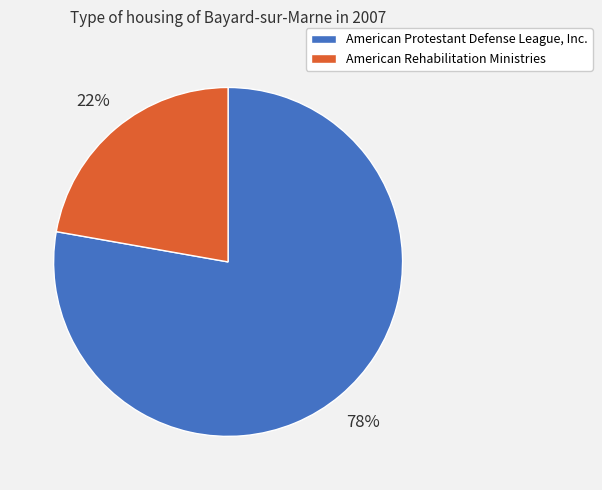

Count the number of slices in the pie.

2